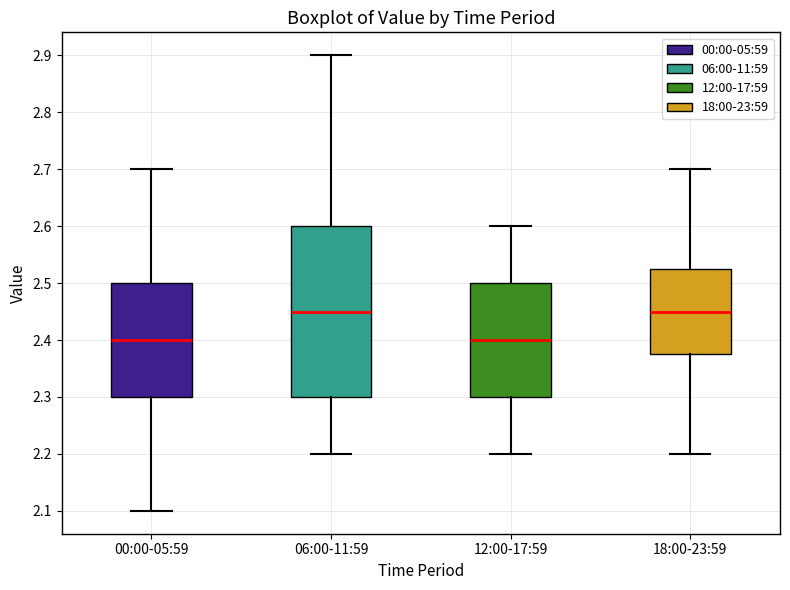

Where does the median line of the box for 18:00-23:59 sit on the y-axis? The values are not printed on the chart, so give them approximately, as read against the axis.

2.45